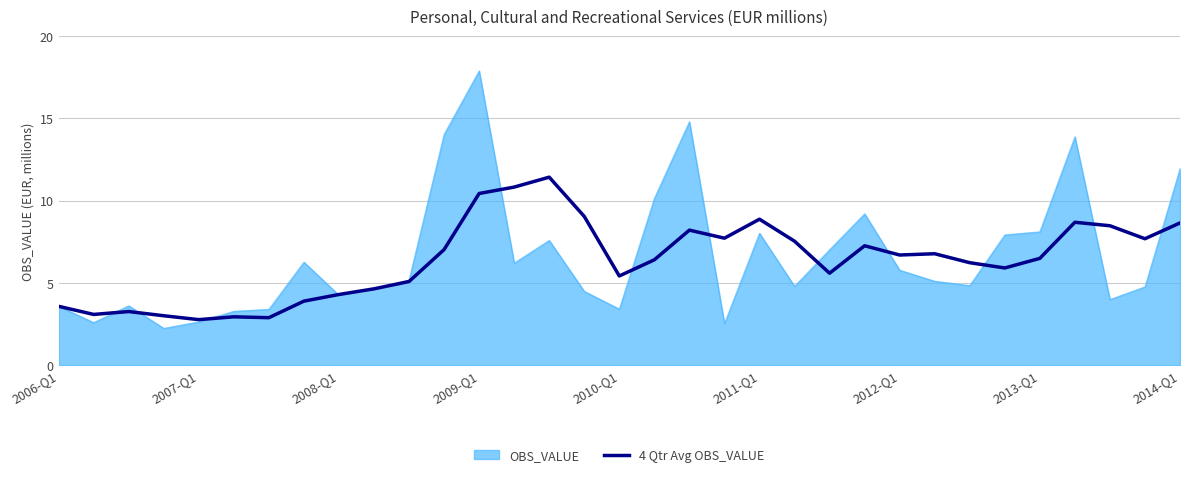

What is the maximum value for 4 Qtr Avg OBS_VALUE?

11.4